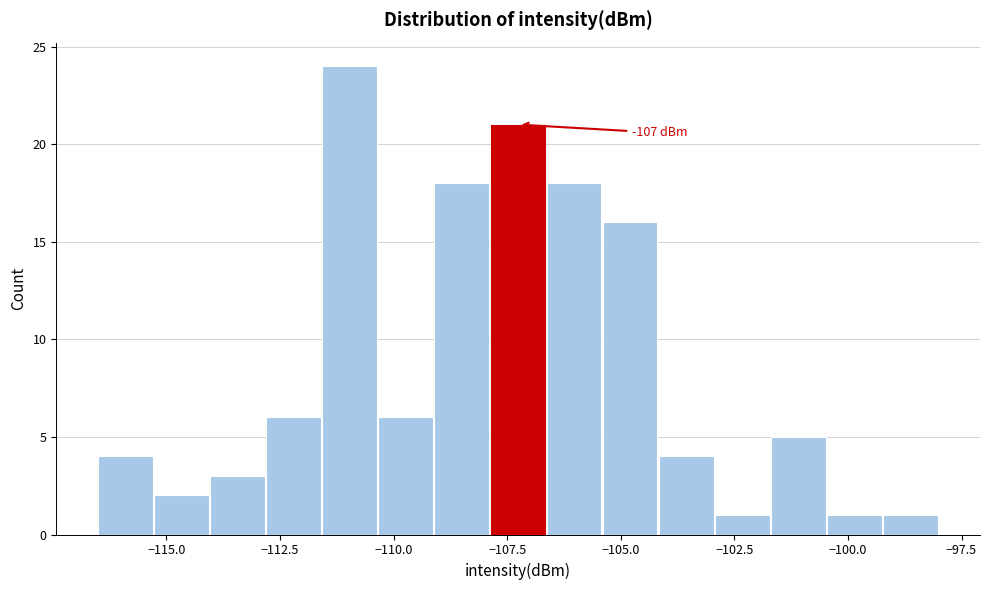

Read against the x-axis, roughly where is the centre of the tallest bar?

-111.0